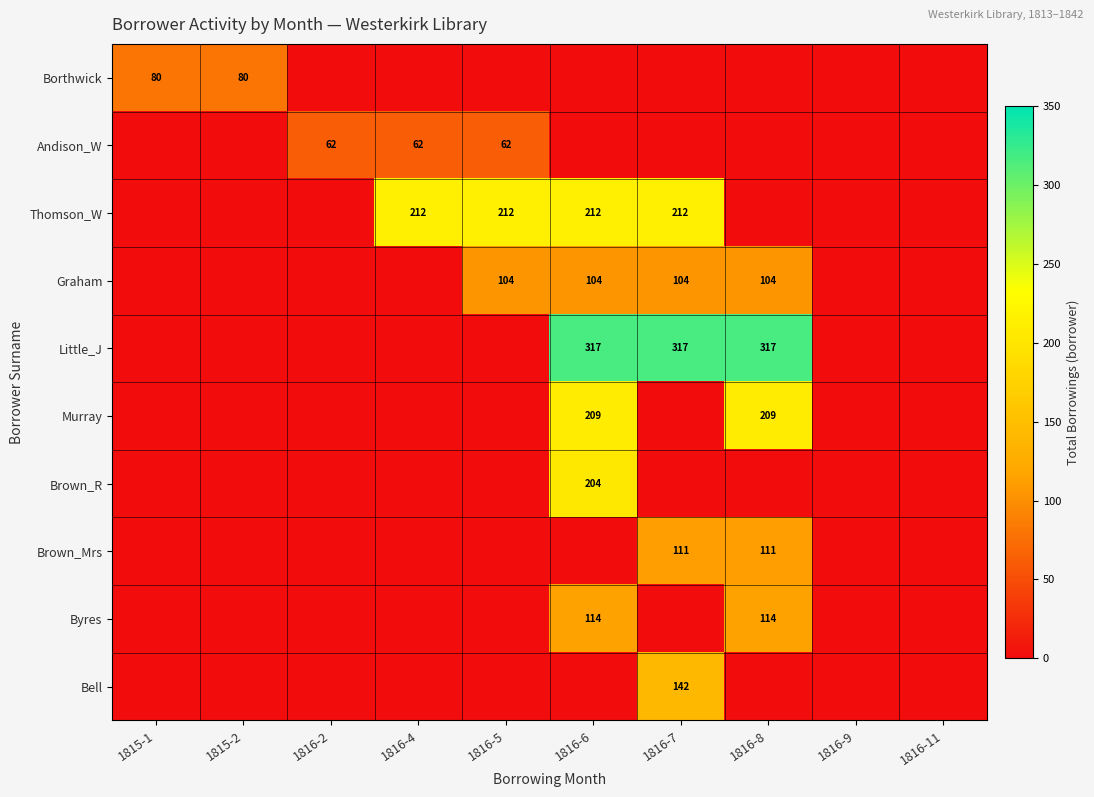

Which has a higher value, 1816-5 or 1816-11?

1816-5